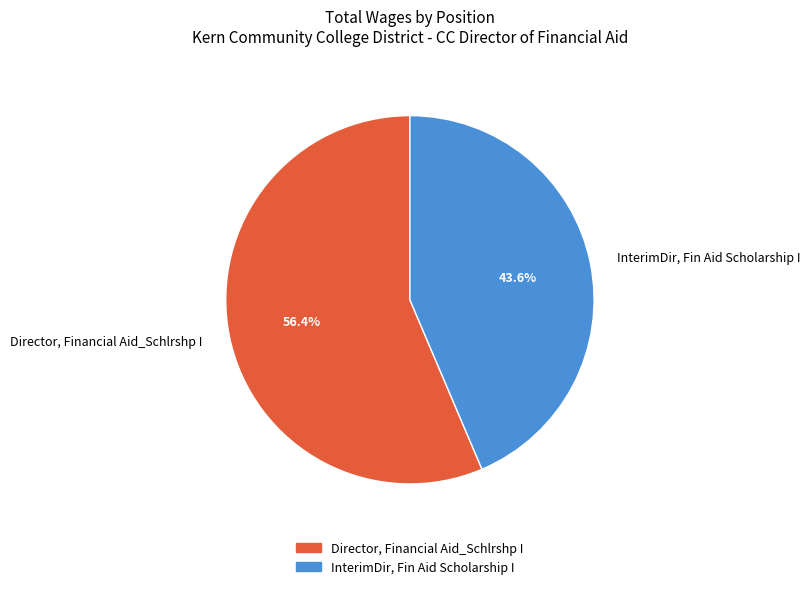

Which has a higher value, Director, Financial Aid_Schlrshp I or InterimDir, Fin Aid Scholarship I?

Director, Financial Aid_Schlrshp I